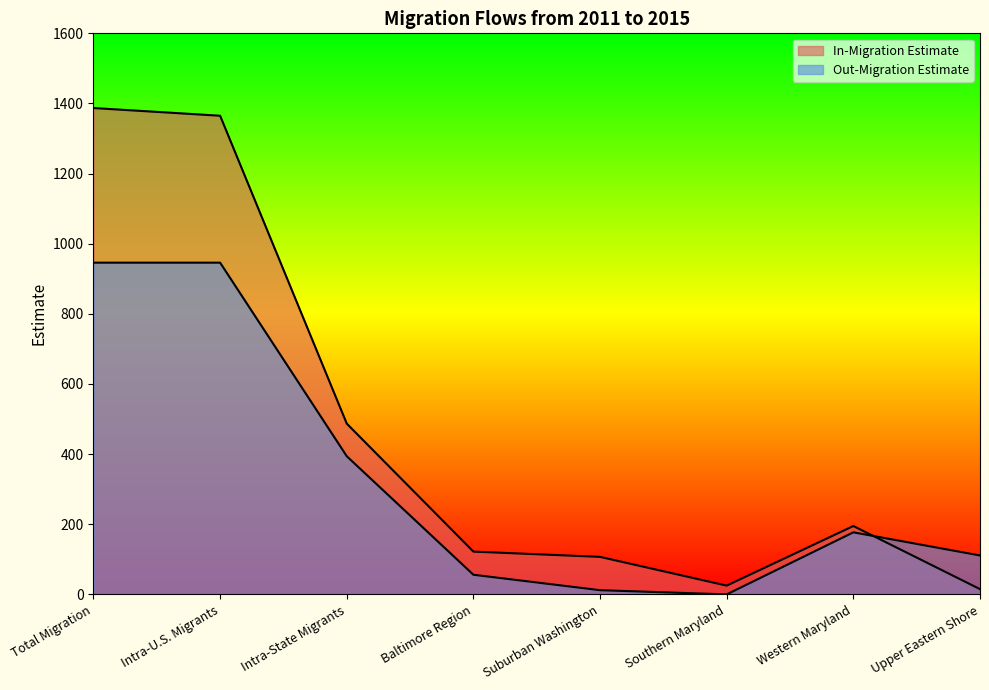

What is the spread (max minus min) of values at Baltimore Region?

66